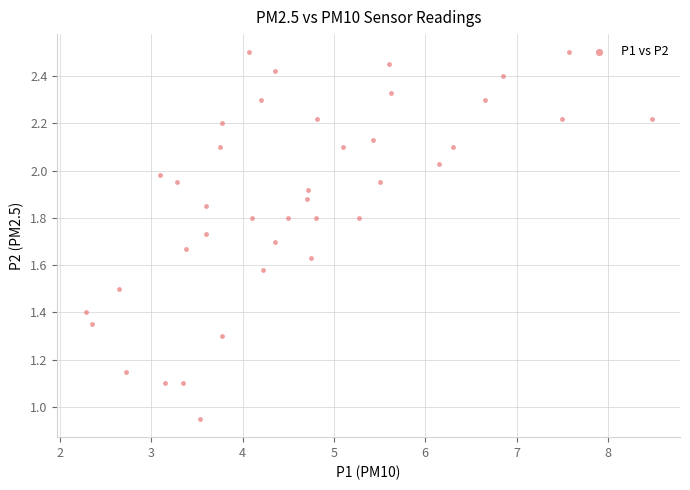

What is the range of X values (max minus min)?

6.2